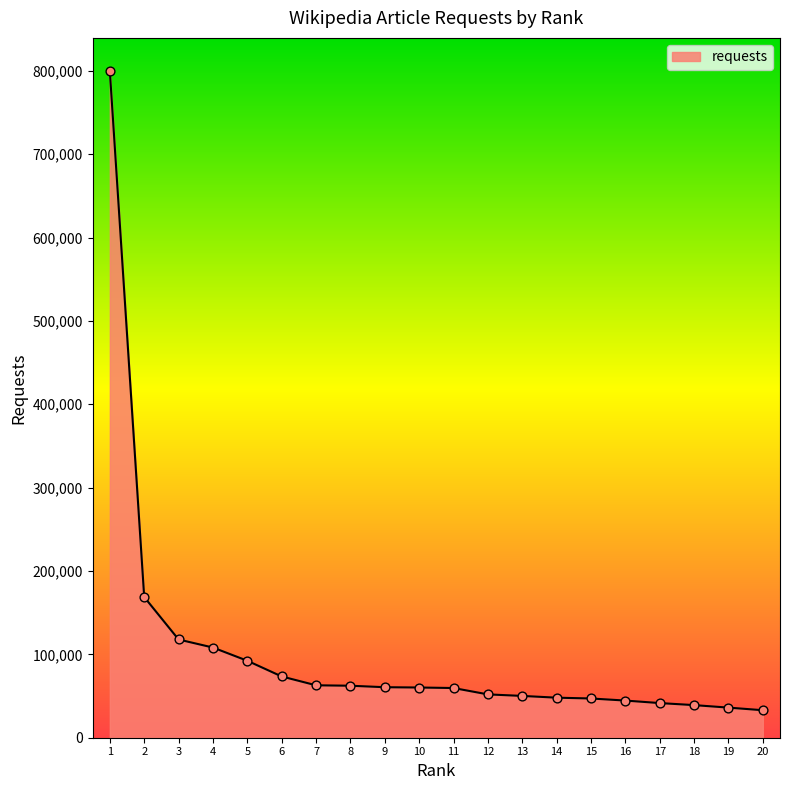

Approximately how many times larger is the value at 1 compared to 17?

19.2